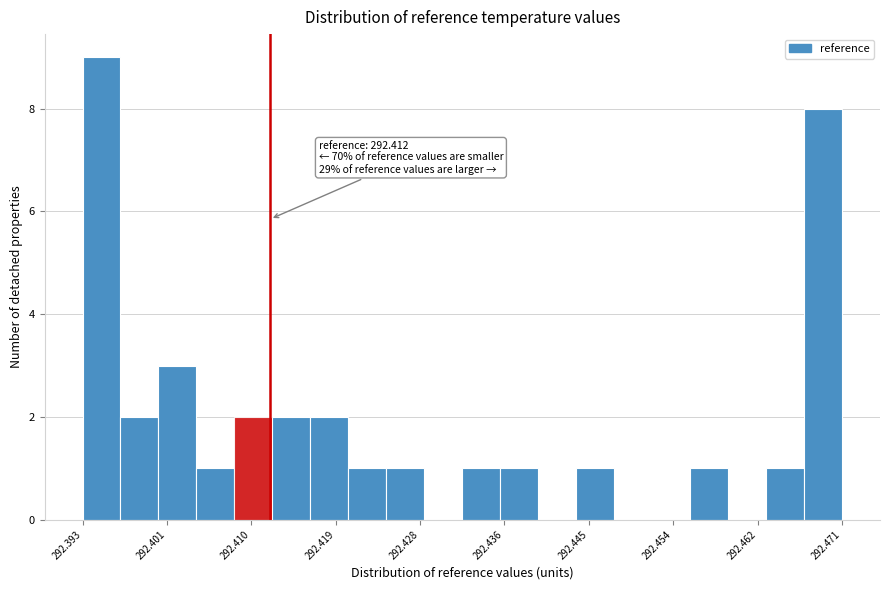

Around what value on the x-axis is the tallest bar? Give the approximate position of its centre, as read against the axis.

292.395